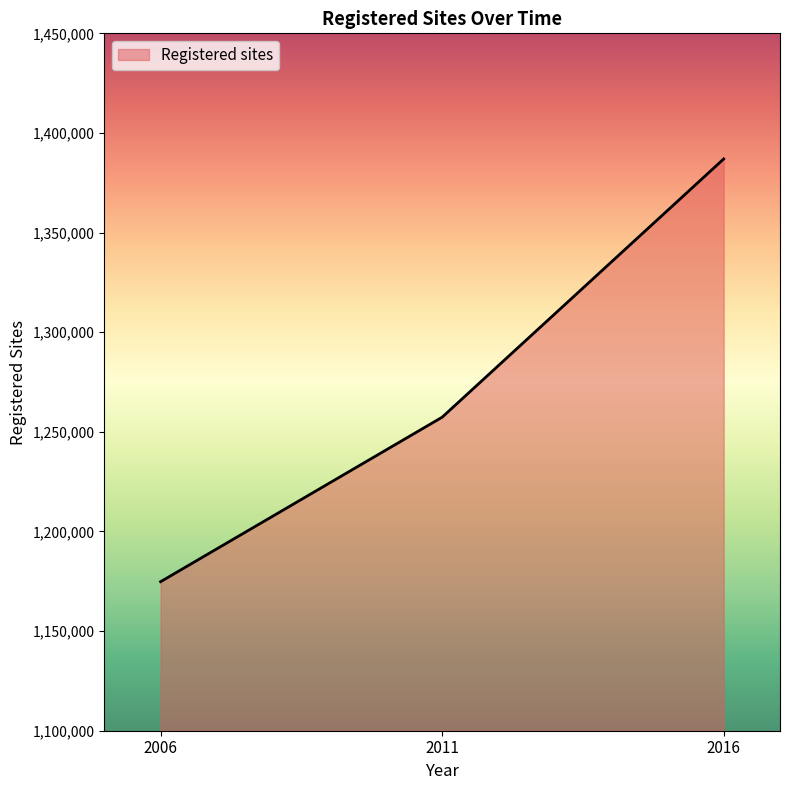

Does the chart have visible grid lines?

No